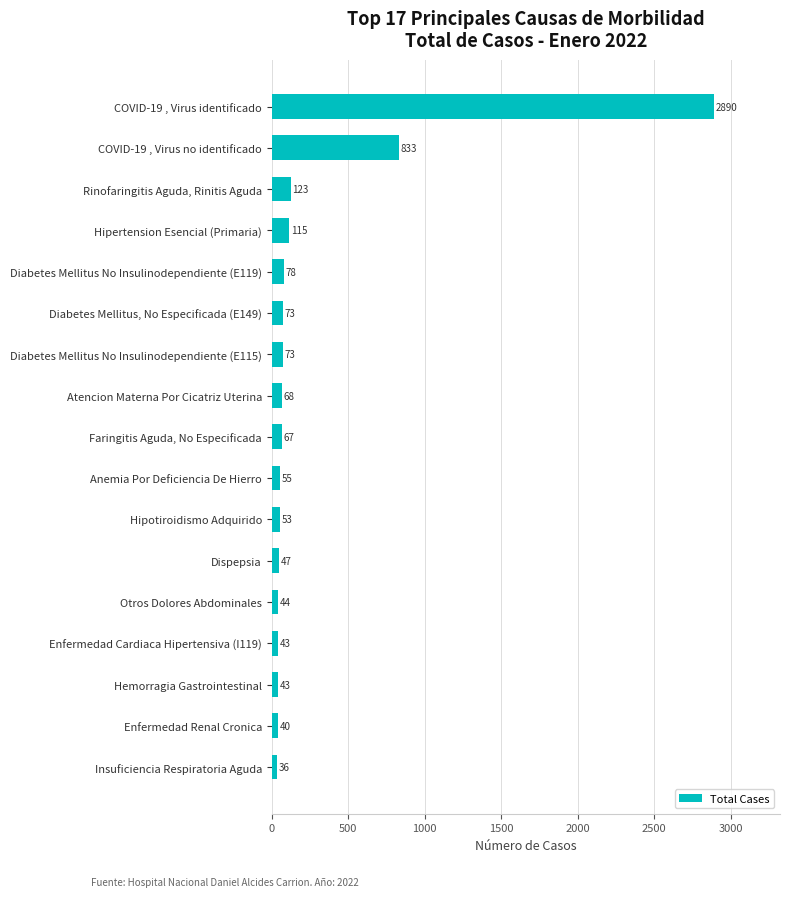

Which category has the highest value across all series?

COVID-19 , Virus identificado